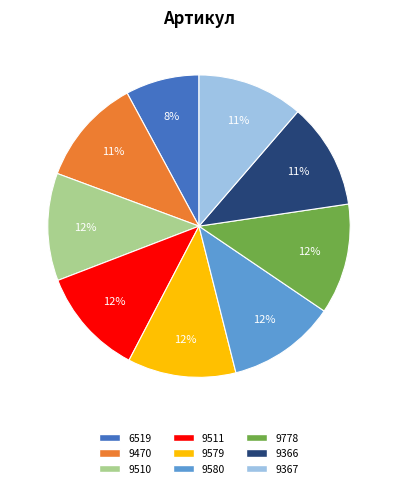

Approximately how many times larger is the value at 9579 compared to 9511?

1.0